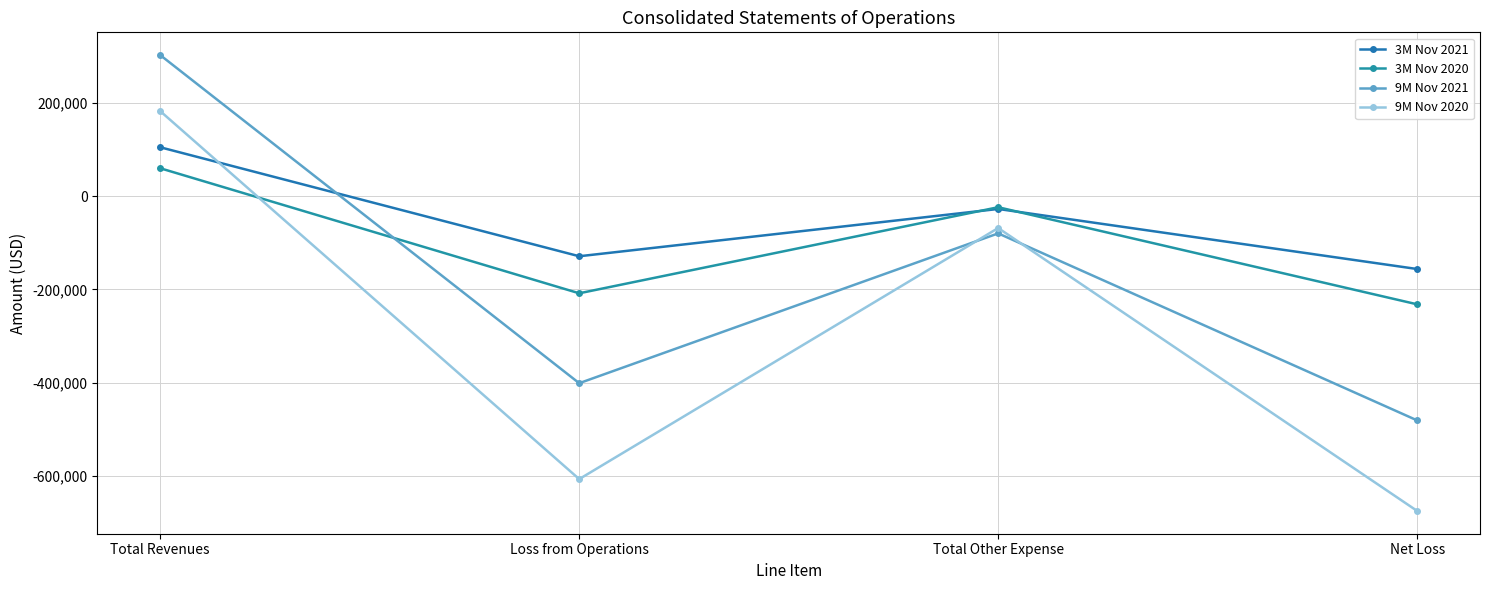

In 9M Nov 2021, how many points are higher than both neighbors (excluding endpoints)?

1